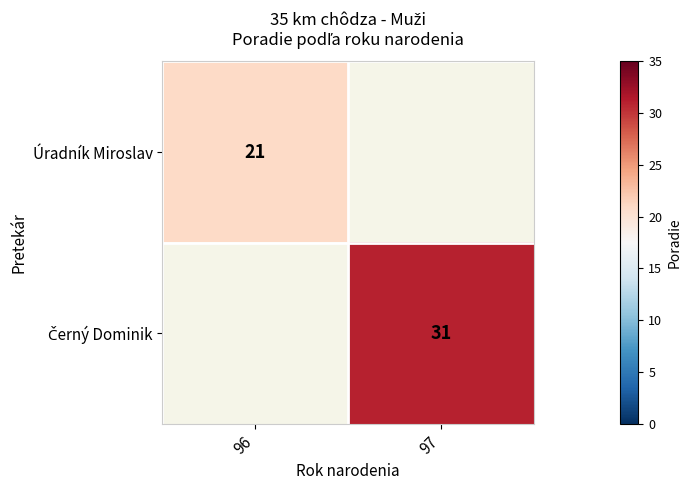

At which category does the chart reach its minimum across all series?

96